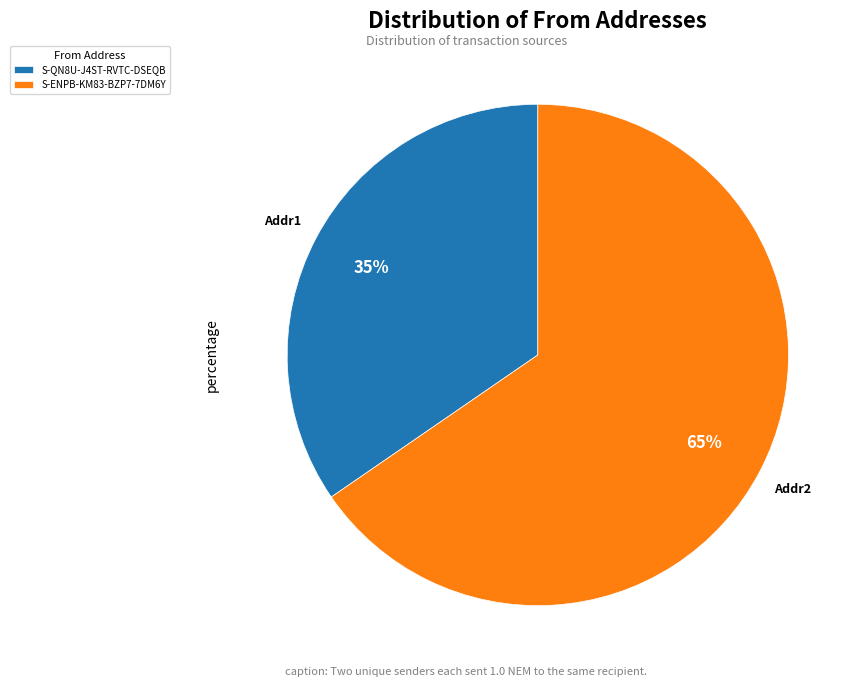

Which slice is the smallest?

S-QN8U-J4ST-RVTC-DSEQB